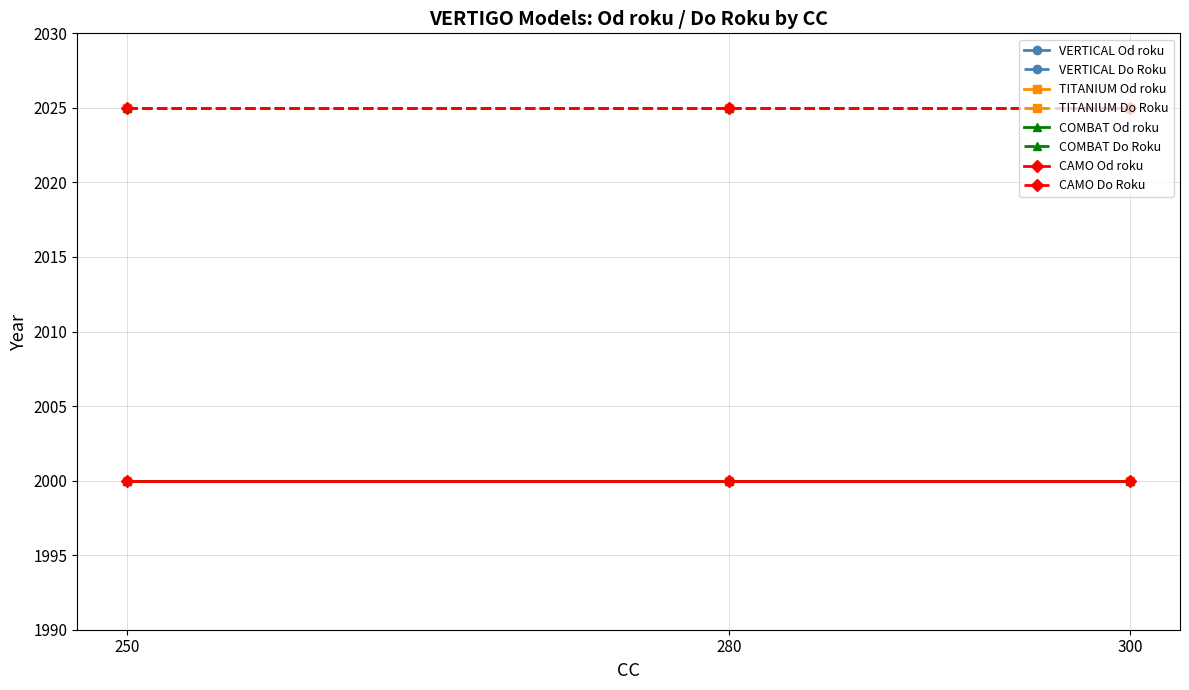

Reading left to right, list all the values displayed in this chart.

Od roku: 2000	2000	2000	2000	2000	2000	2000	2000	2000	2000	2000	2000
Do Roku: 2025	2025	2025	2025	2025	2025	2025	2025	2025	2025	2025	2025